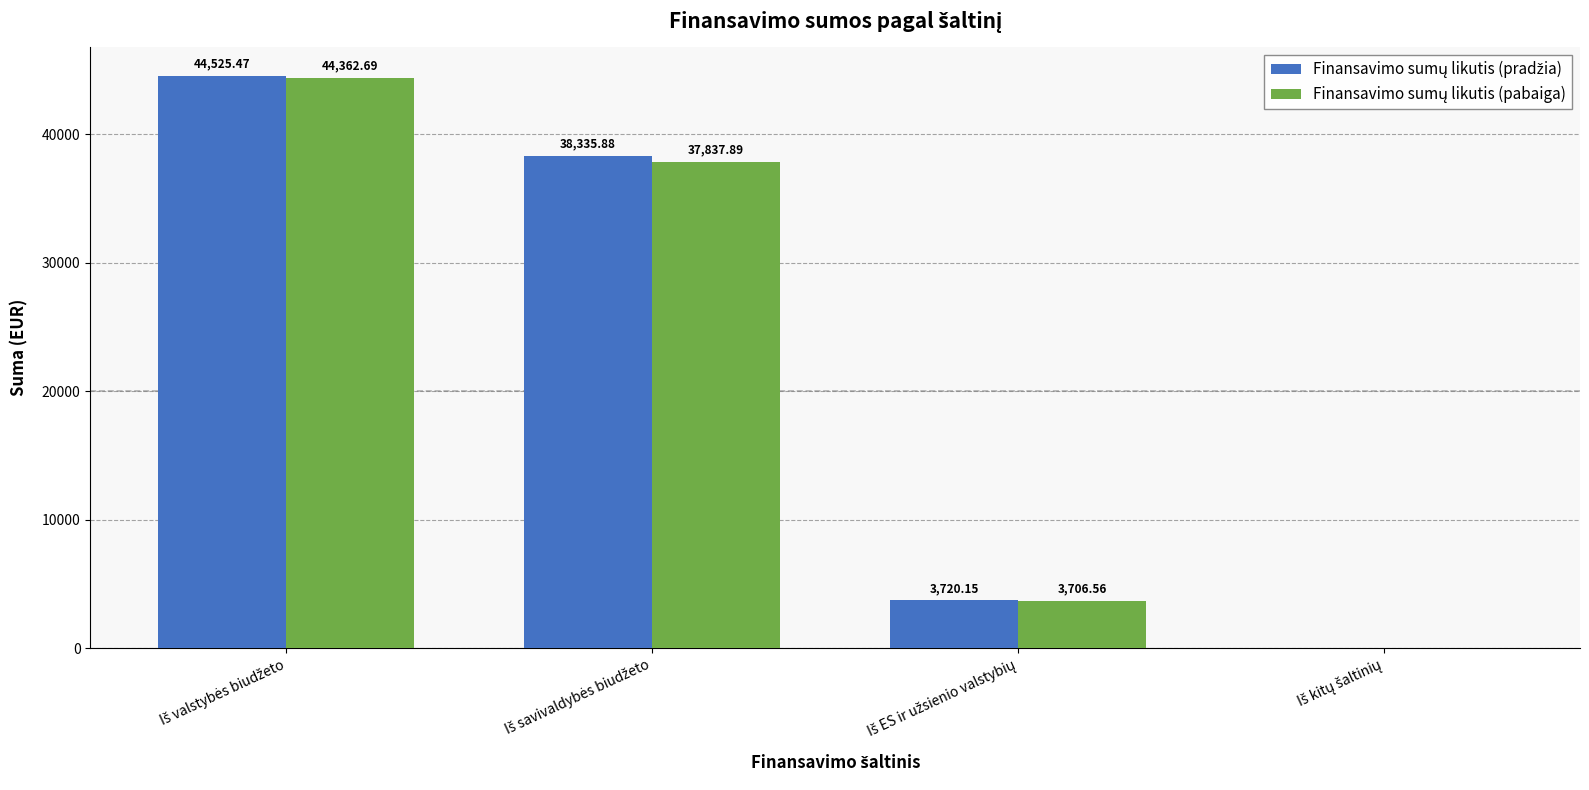

The Finansavimo sumų likutis (pradžia) series shows 59123.8 at Iš savivaldybės biudžeto. True or false?

False